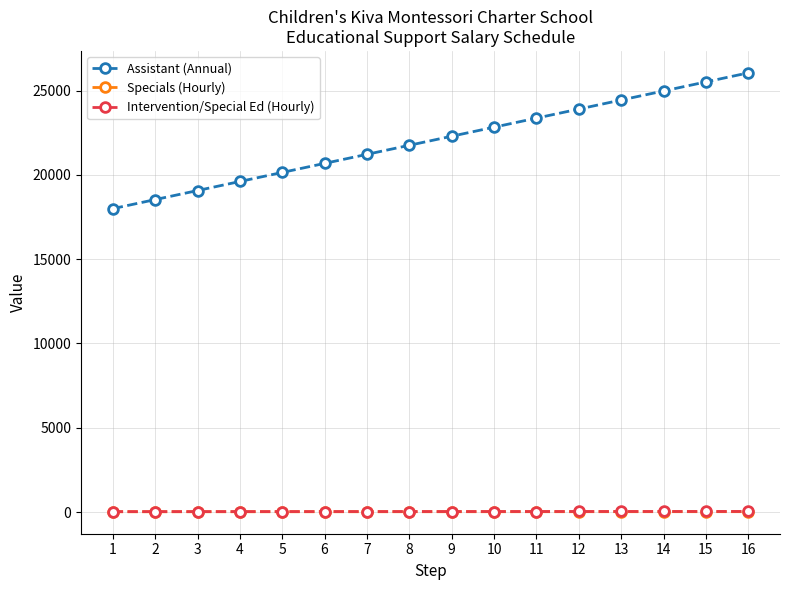

What is the spread (max minus min) of values at 3?

19058.1